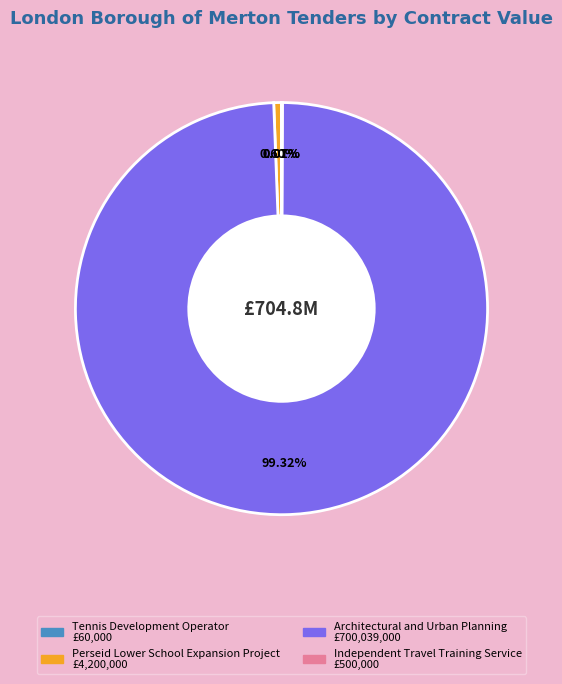

Is there a majority slice in this chart?

Yes